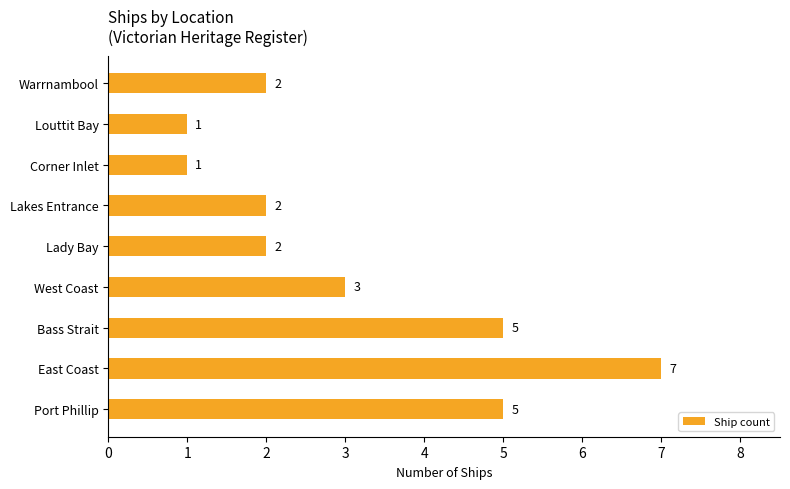

Reading top to bottom, what are all the values shown in this chart?

2	1	1	2	2	3	5	7	5